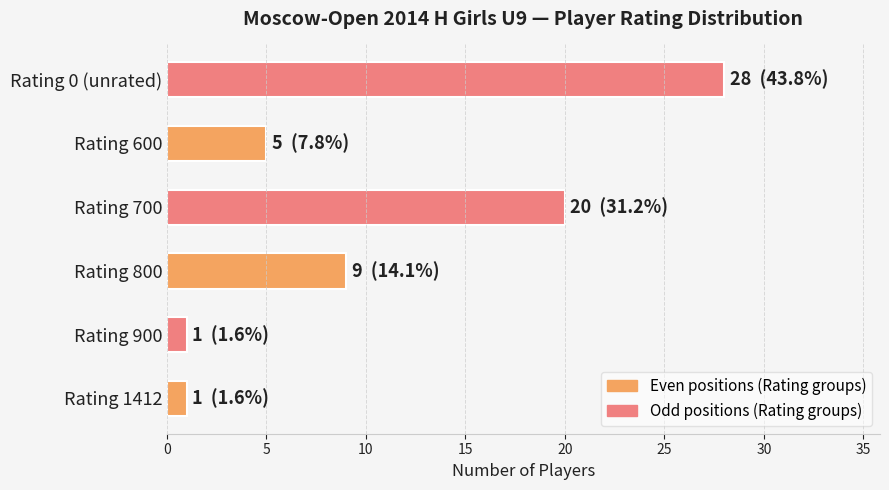

Reading top to bottom, list all the values displayed in this chart.

28	5	20	9	1	1